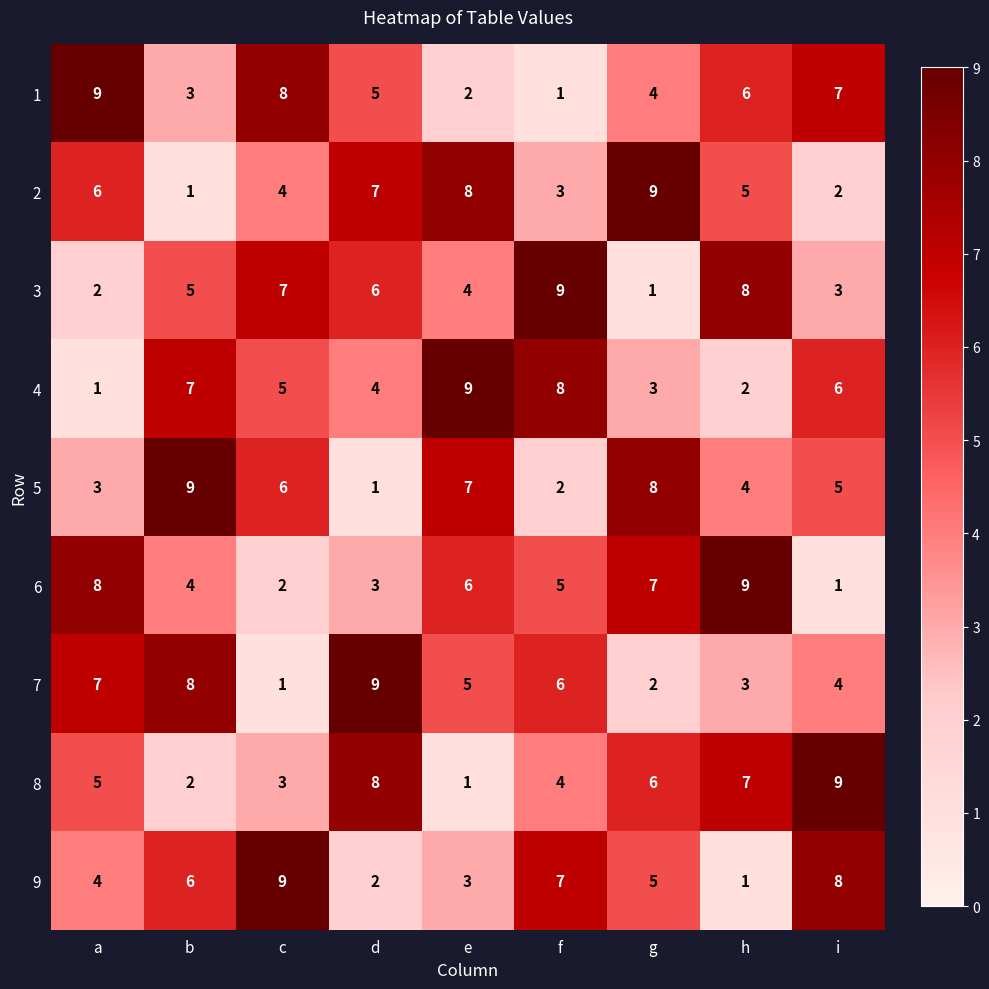

At how many categories does at least one series exceed 3?

9